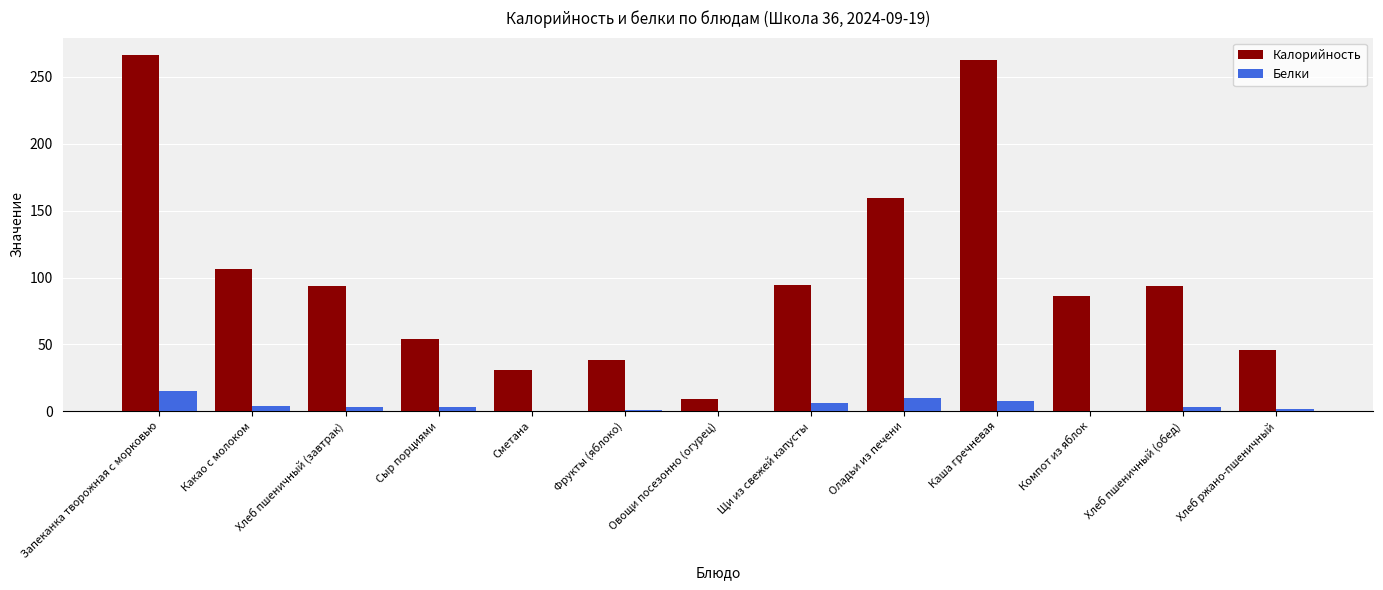

What is the greatest value displayed?

266.1